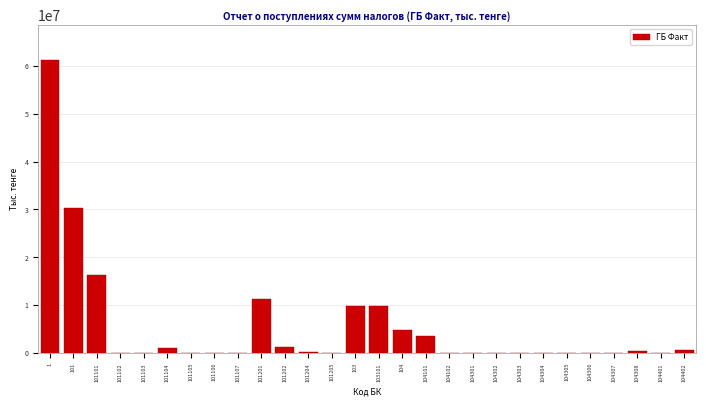

What is the sum of all values?

150886357